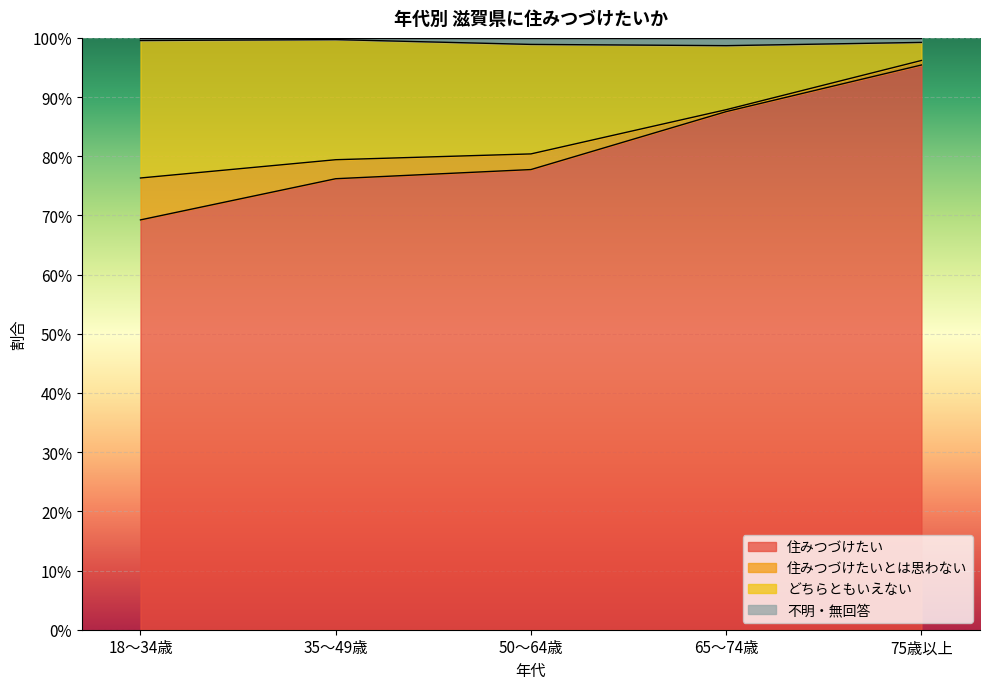

What is the difference between the maximum and second lowest values in the 住みつづけたい series?

0.2